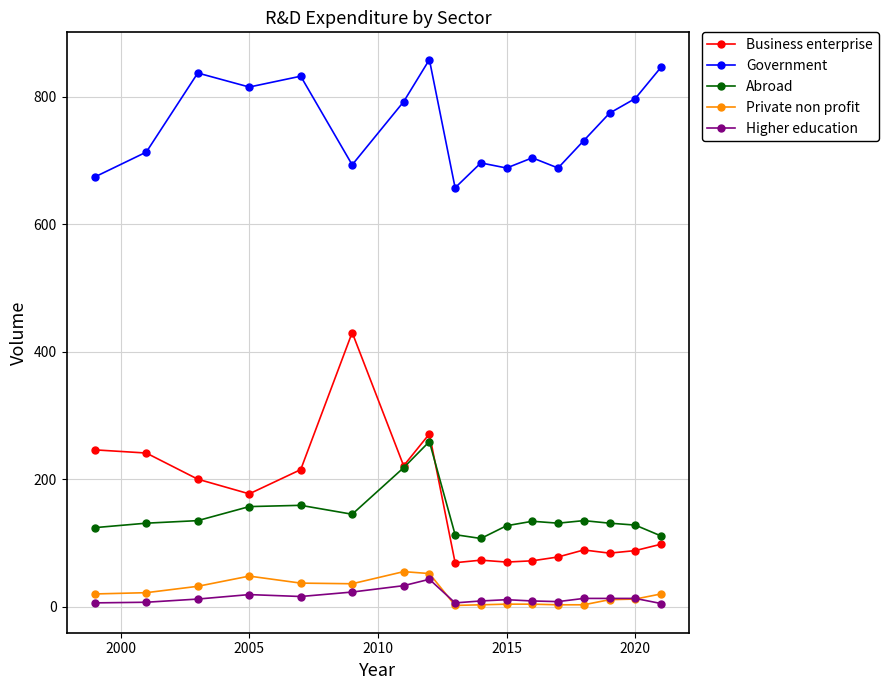

True or false: Abroad and Higher education cross at least once.

False